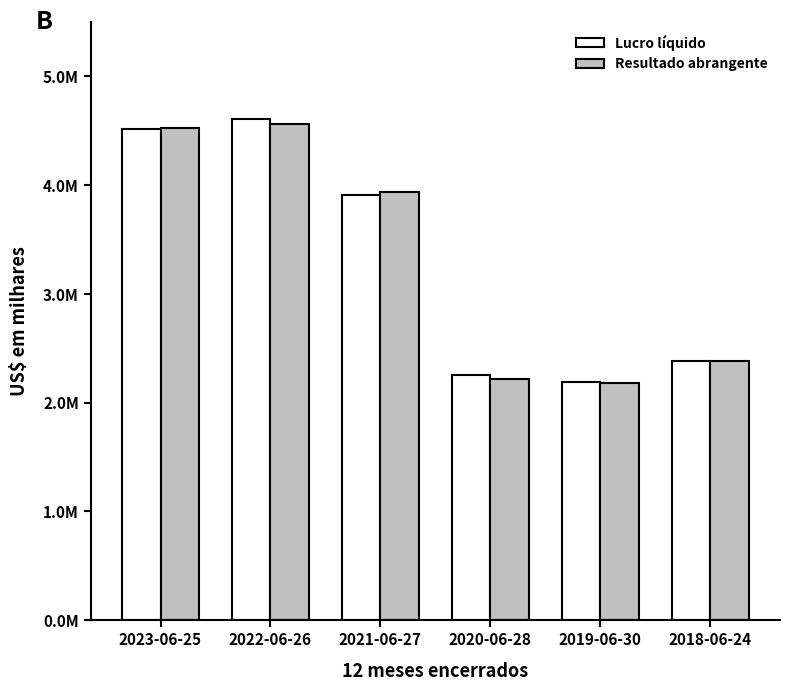

At which label does Lucro líquido reach its peak?

2022-06-26